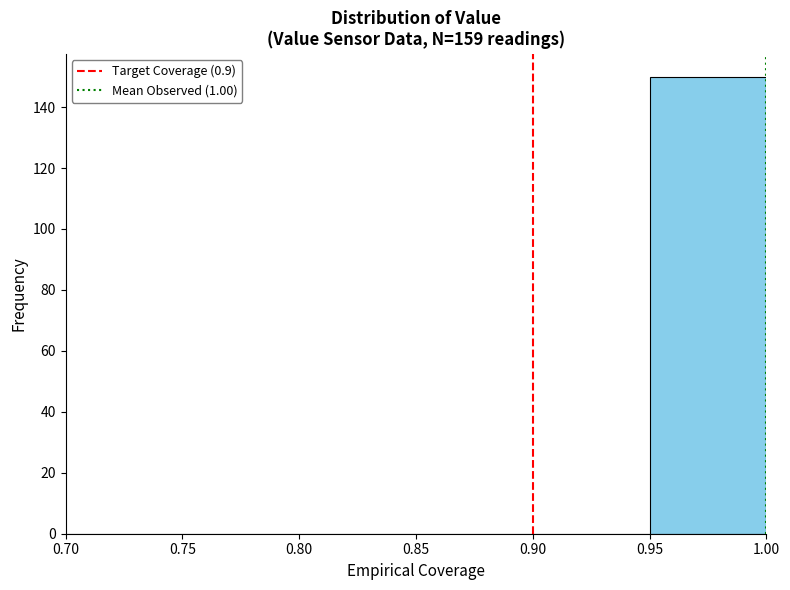

Which range on the x-axis has the tallest bar?

0.95 to 1.00